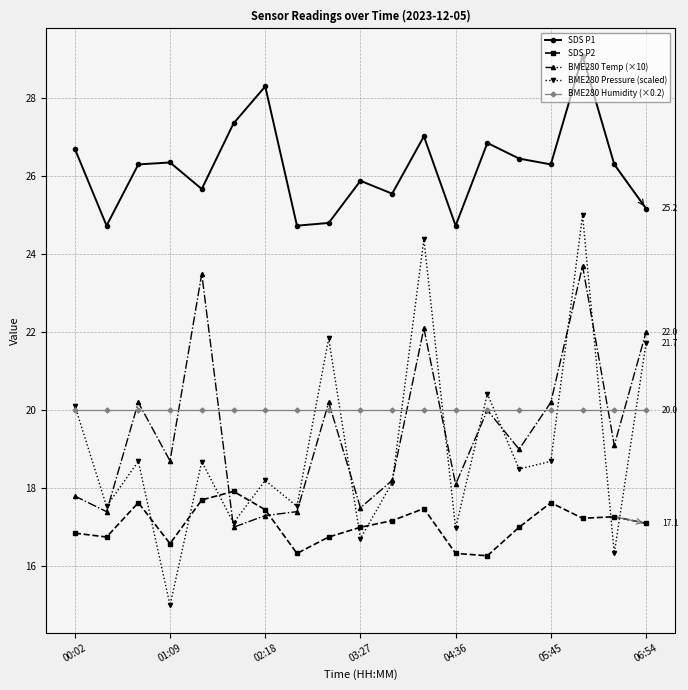

In SDS P1, how many points are lower than both neighbors (excluding endpoints)?

6